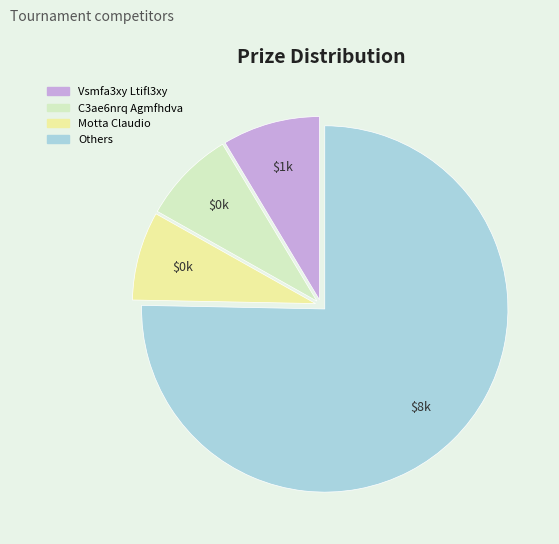

How many slices are in this pie chart?

4